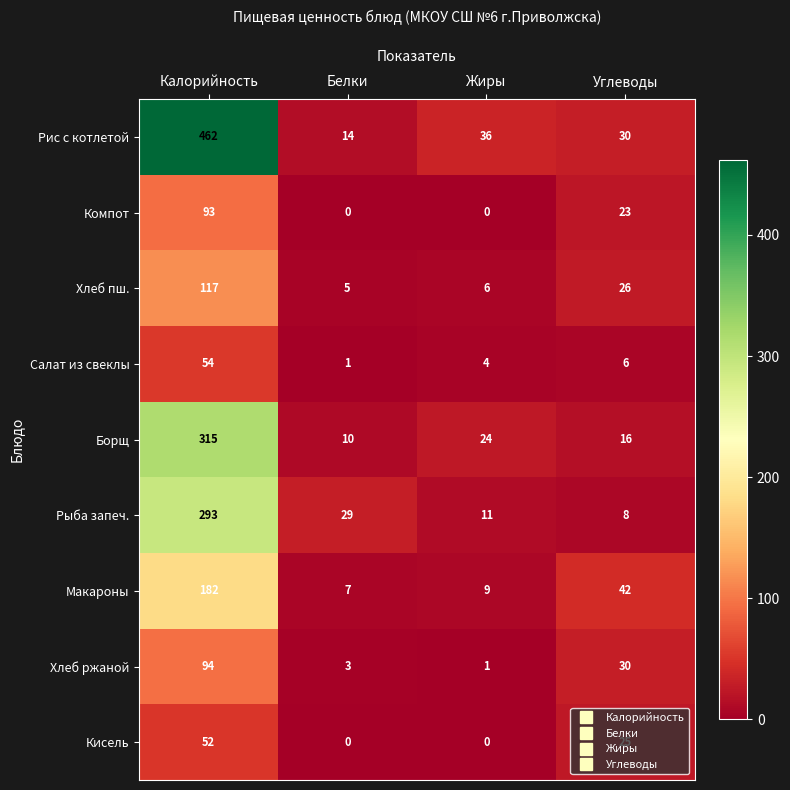

The value of Хлеб пш. at Белки is 5. True or false?

True